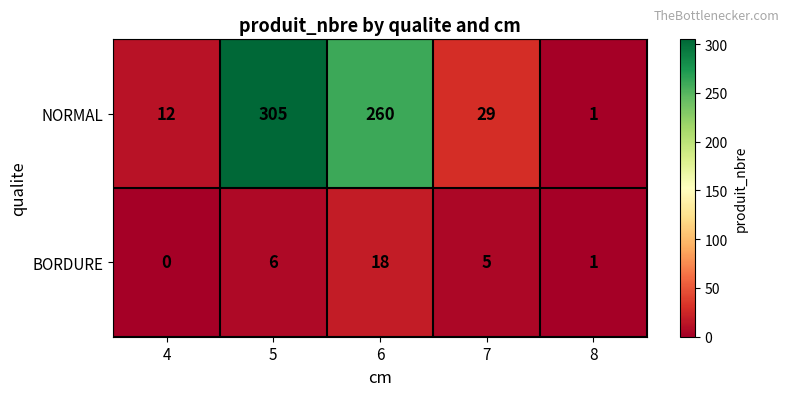

Is it true that BORDURE equals 1 at 8?

True